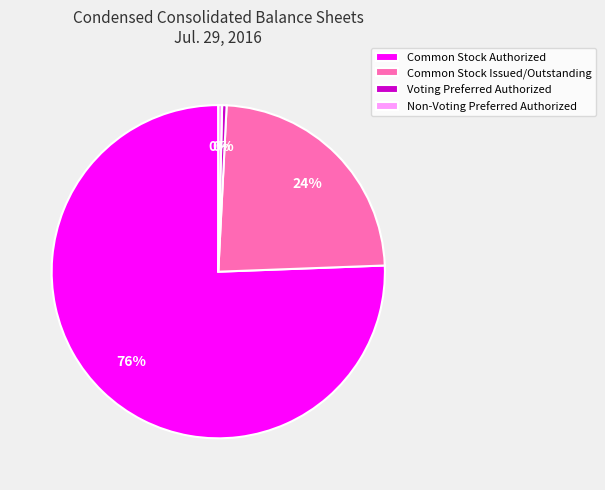

How many segments does this pie chart have?

4